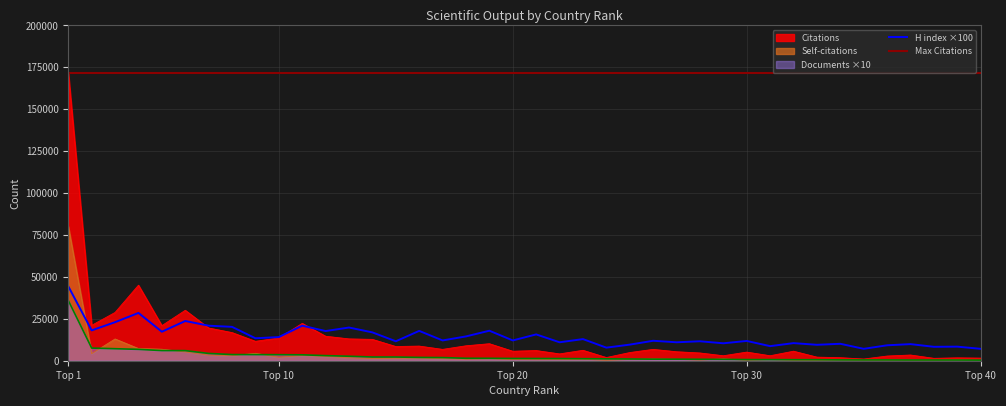

What is the maximum value shown in the chart?

171764